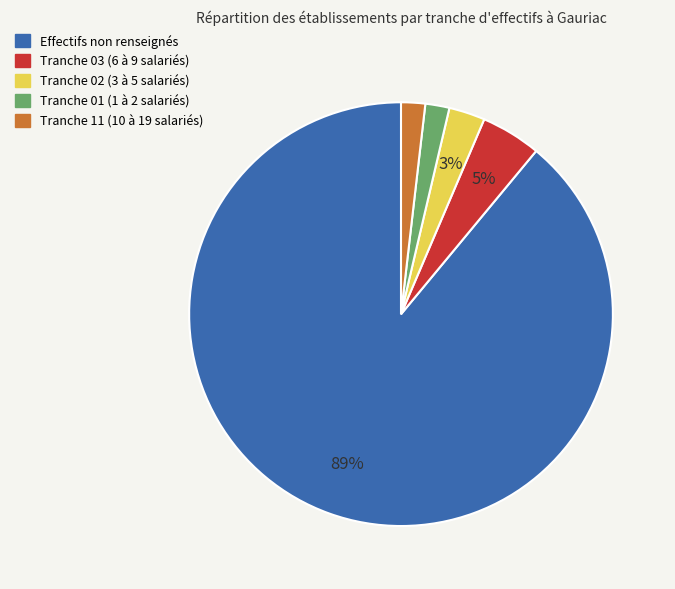

Between Tranche 02 (3 à 5 salariés) and Tranche 01 (1 à 2 salariés), which is larger?

Tranche 02 (3 à 5 salariés)